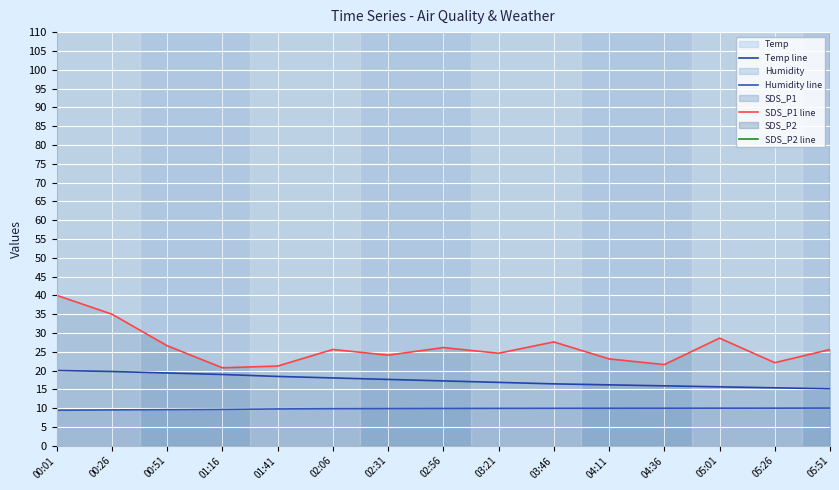

What is the difference between the second highest and second lowest values in the Humidity line series?

0.5